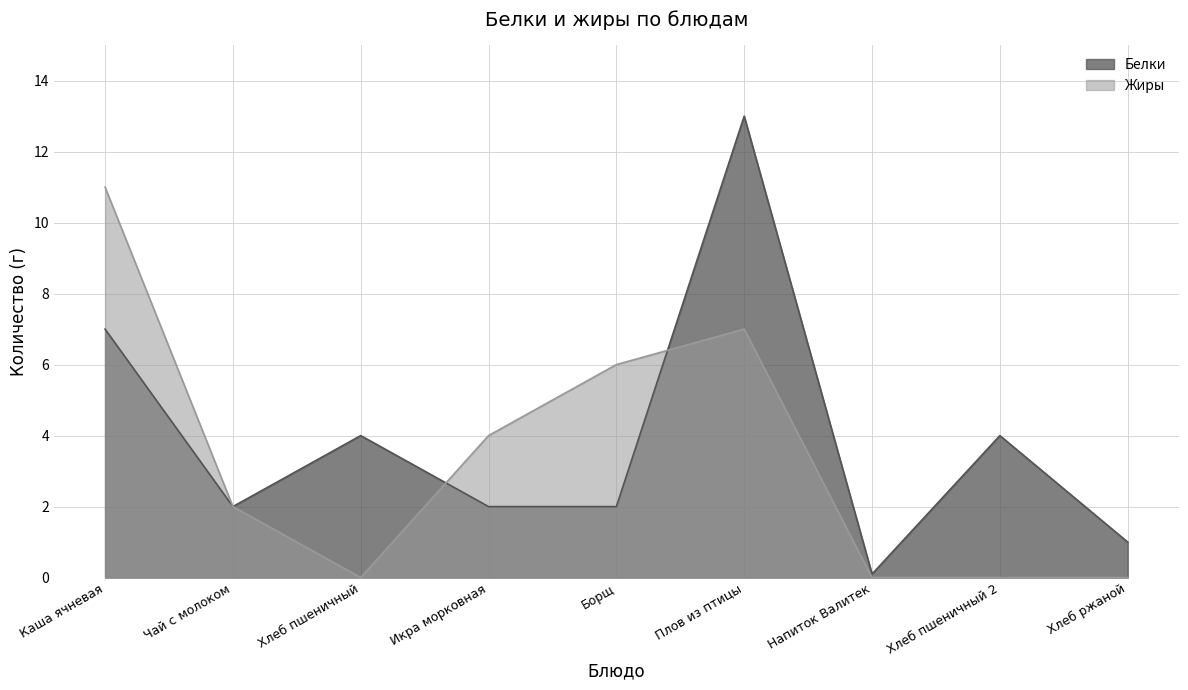

What is the sum of all Белки values?

35.1